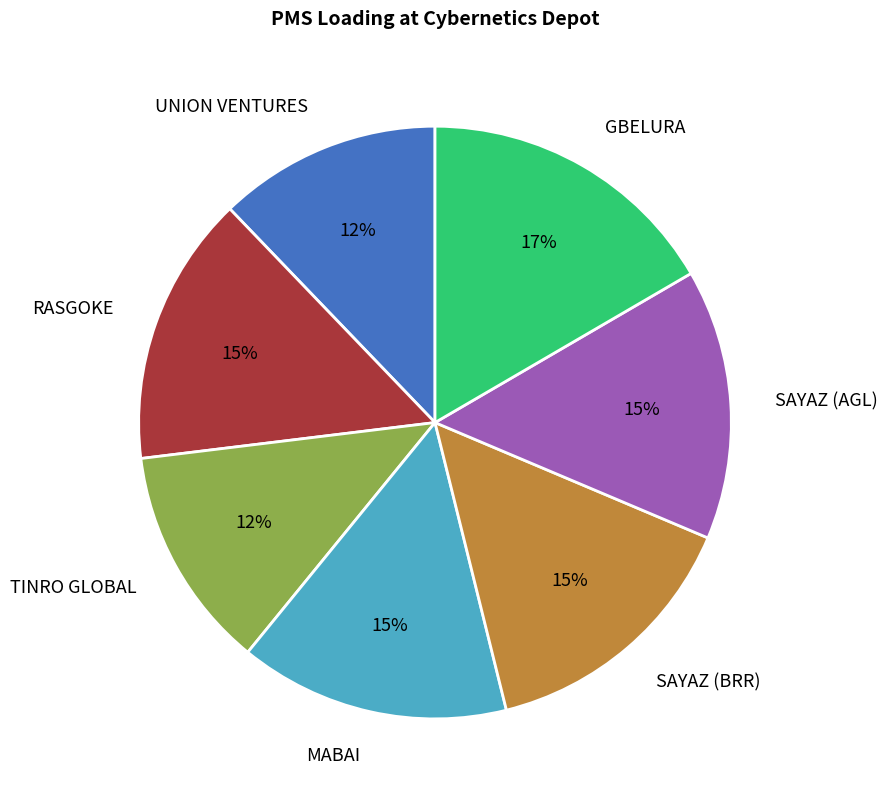

Does any single category account for the majority?

No